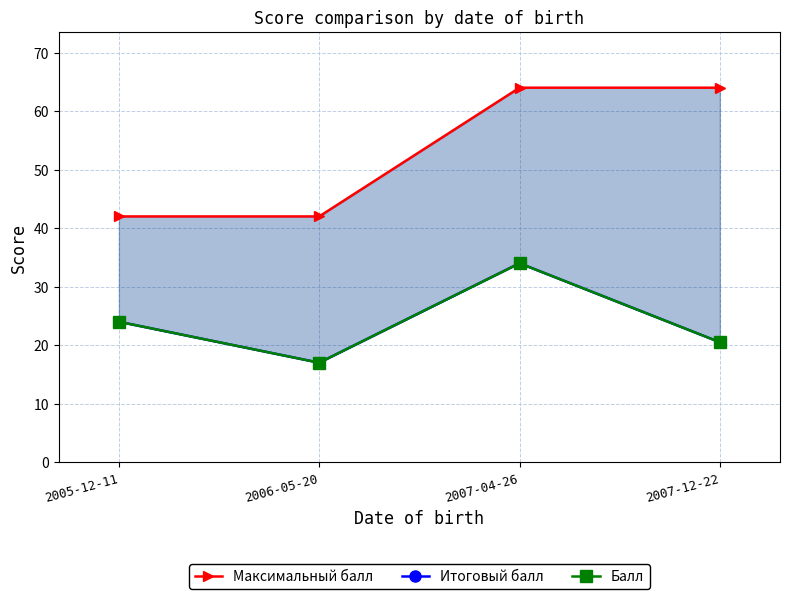

Between 2007-04-26 and 2006-05-20, which is larger?

2007-04-26